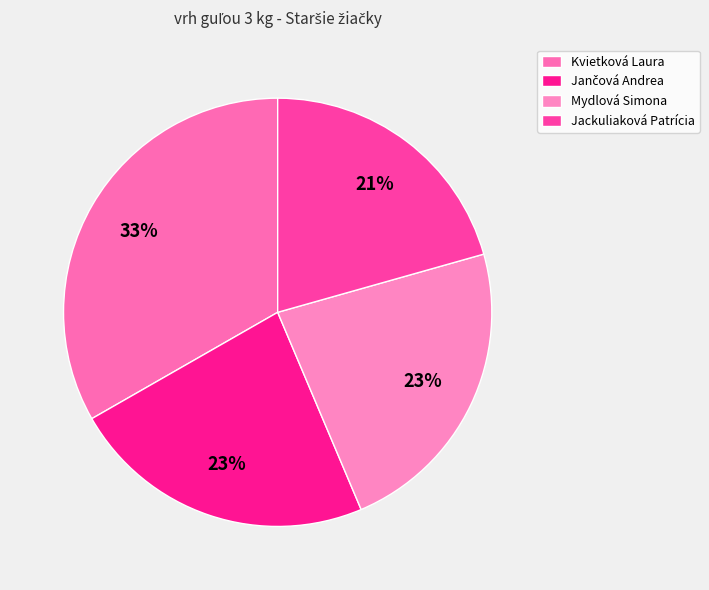

Does Mydlová Simona represent more than half of the total?

No